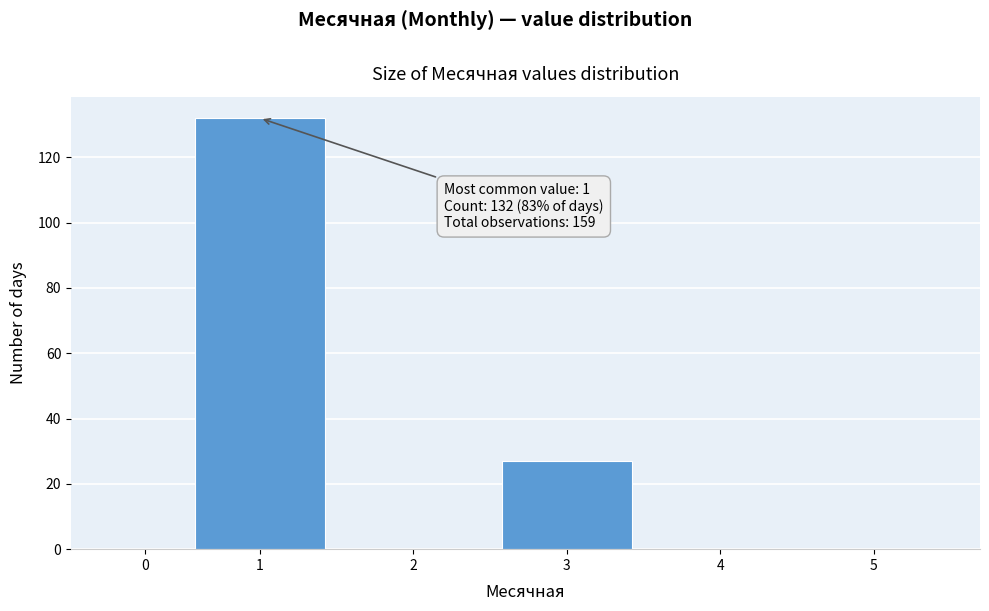

Reading left to right, extract all data points from this chart.

0=0	1=132	2=0	3=27	4=0	5=0